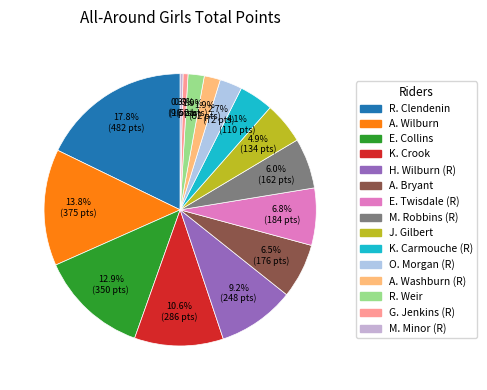

Is the sum of A. Wilburn and K. Carmouche (R) greater than half?

No